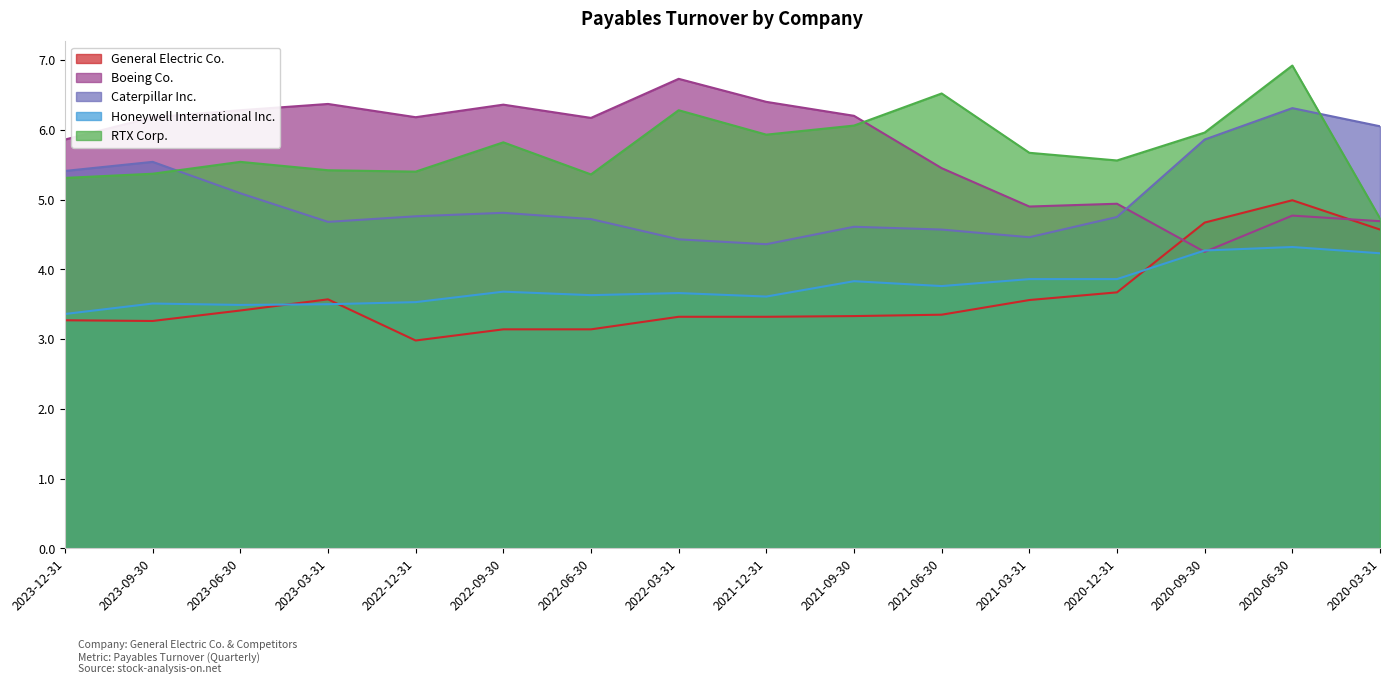

The Honeywell International Inc. series shows 3.5 at 2023-03-31. True or false?

True